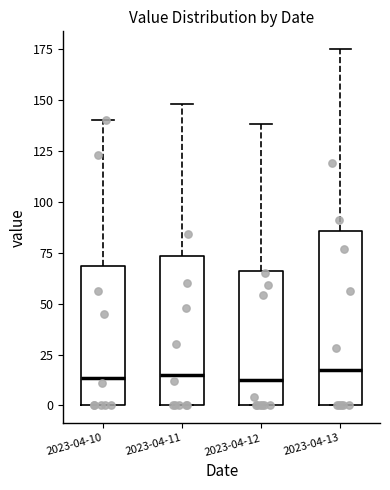

Reading left to right, transcribe this box plot: for each box, give where its median line is, the range the box spans, and where its two whiskers end, as read against the y-axis. The values are not printed on the chart, so give them approximately, as read against the axis.

2023-04-10: median 15, box 0 to 70, whiskers 0 to 140
2023-04-11: median 15, box 0 to 75, whiskers 0 to 150
2023-04-12: median 15, box 0 to 65, whiskers 0 to 140
2023-04-13: median 20, box 0 to 85, whiskers 0 to 175